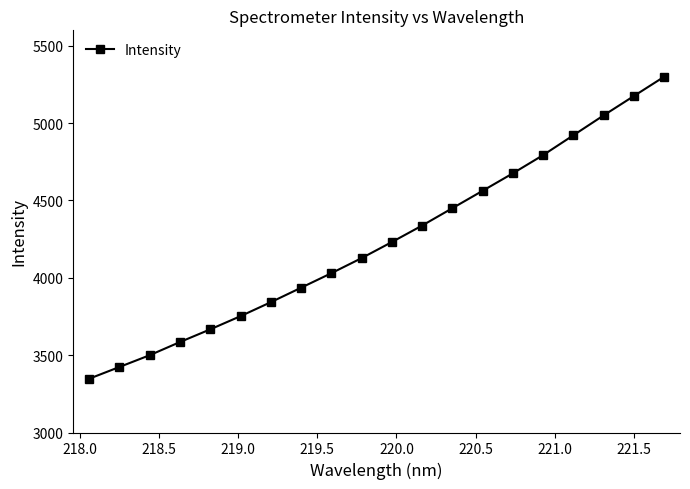

What is the average value?

4235.5